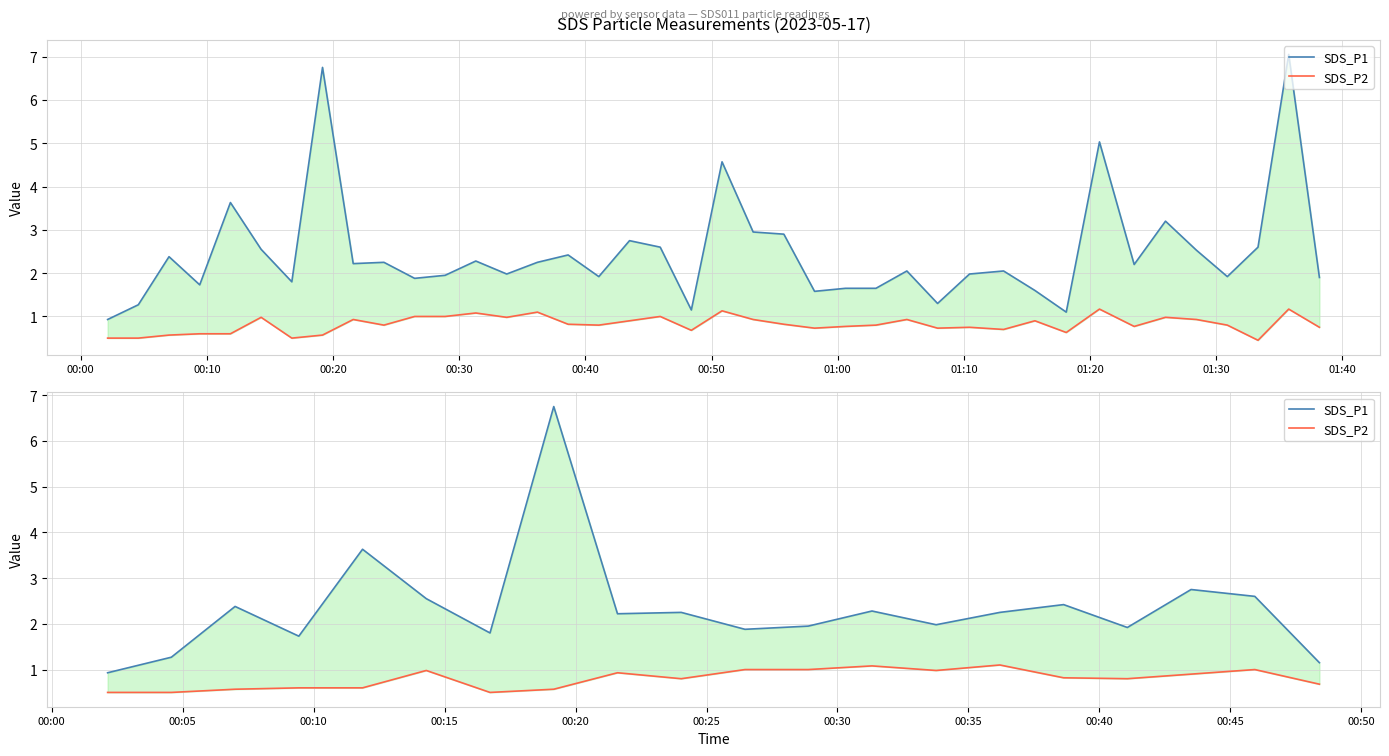

List the series in order of their peak value, lowest first.

SDS_P2, SDS_P1